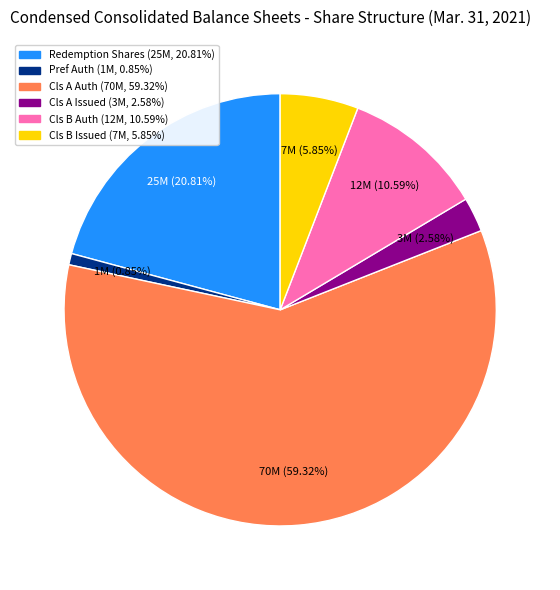

Is there a majority slice in this chart?

Yes